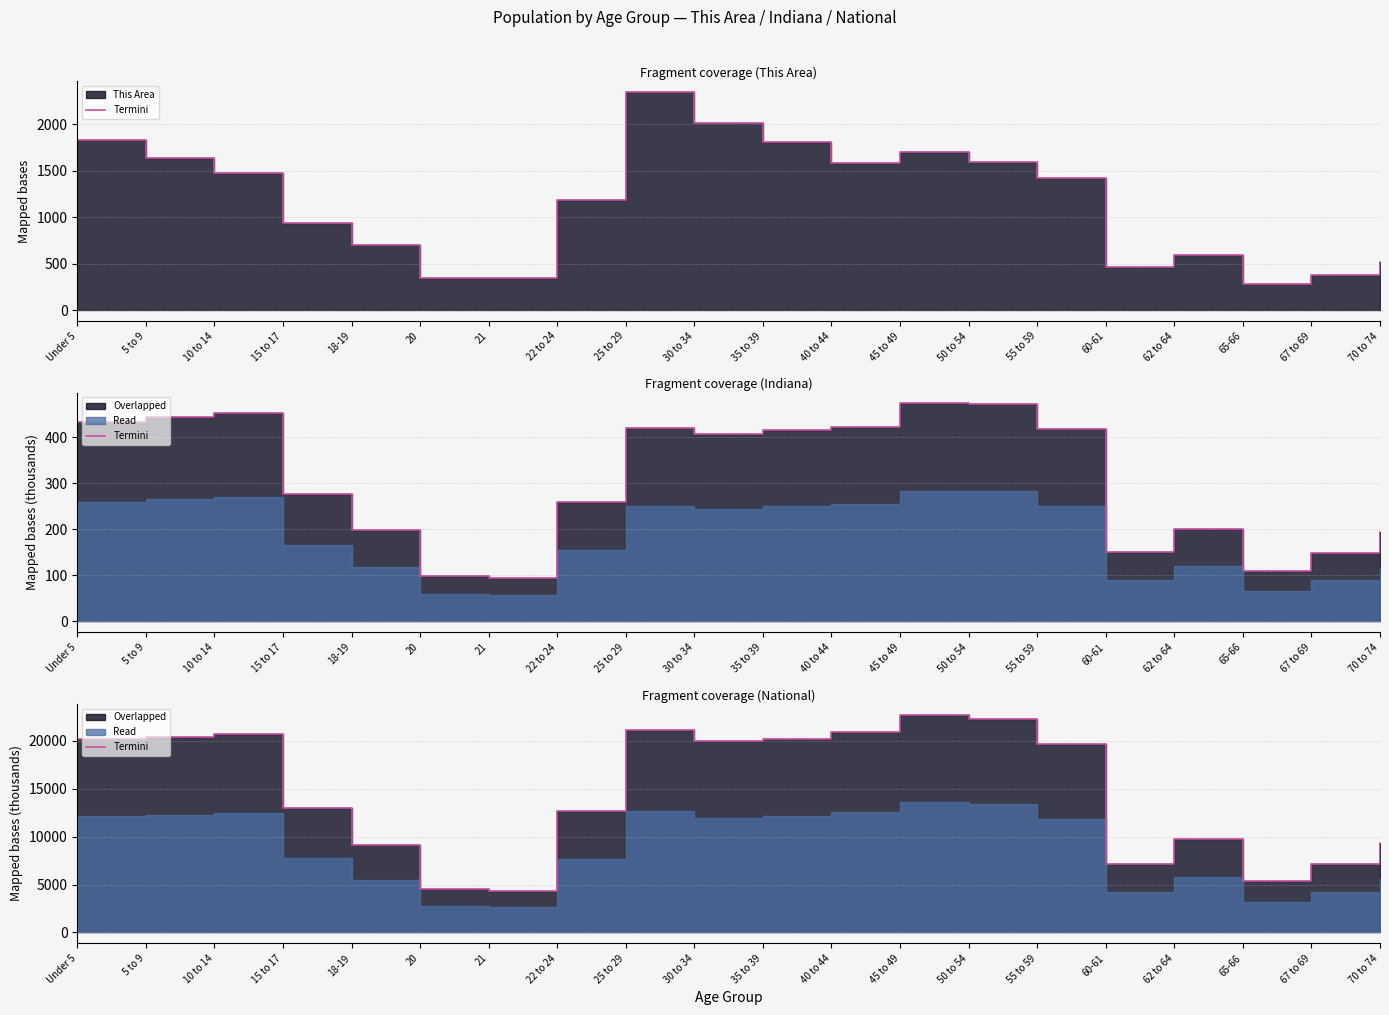

What is the label of the 1st point from the left?

Under 5